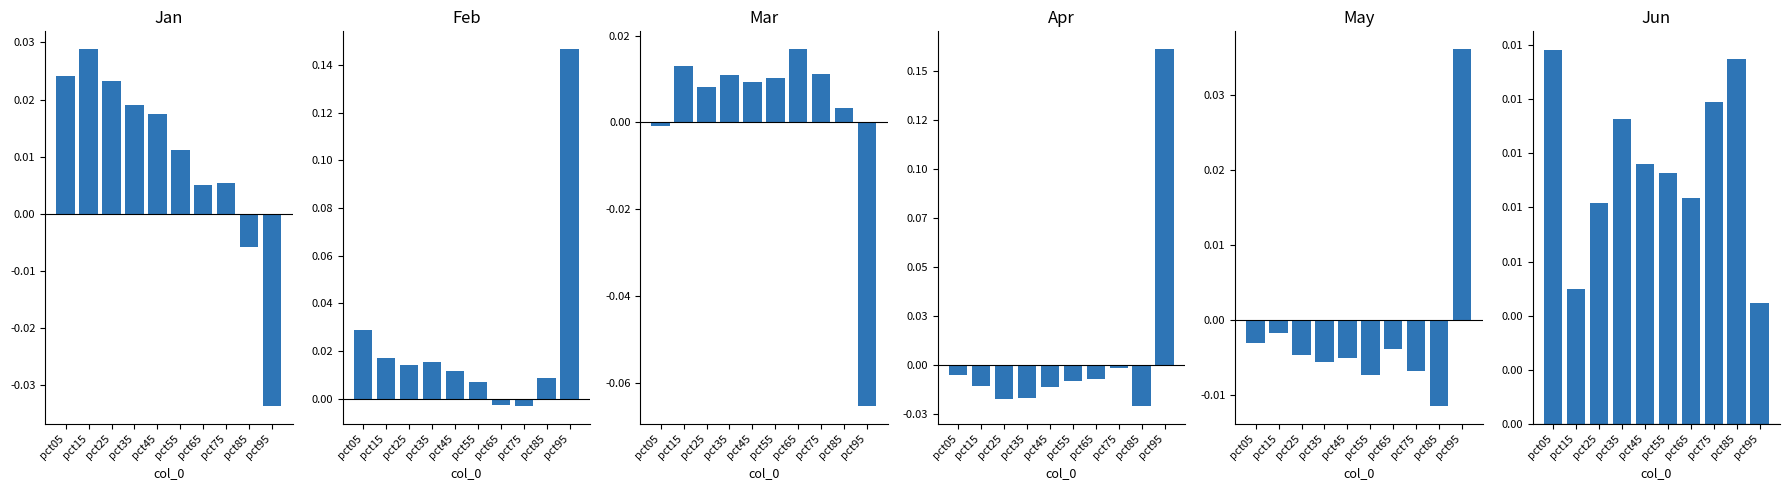

Is it true that Jan equals 0.0 at pct45?

False